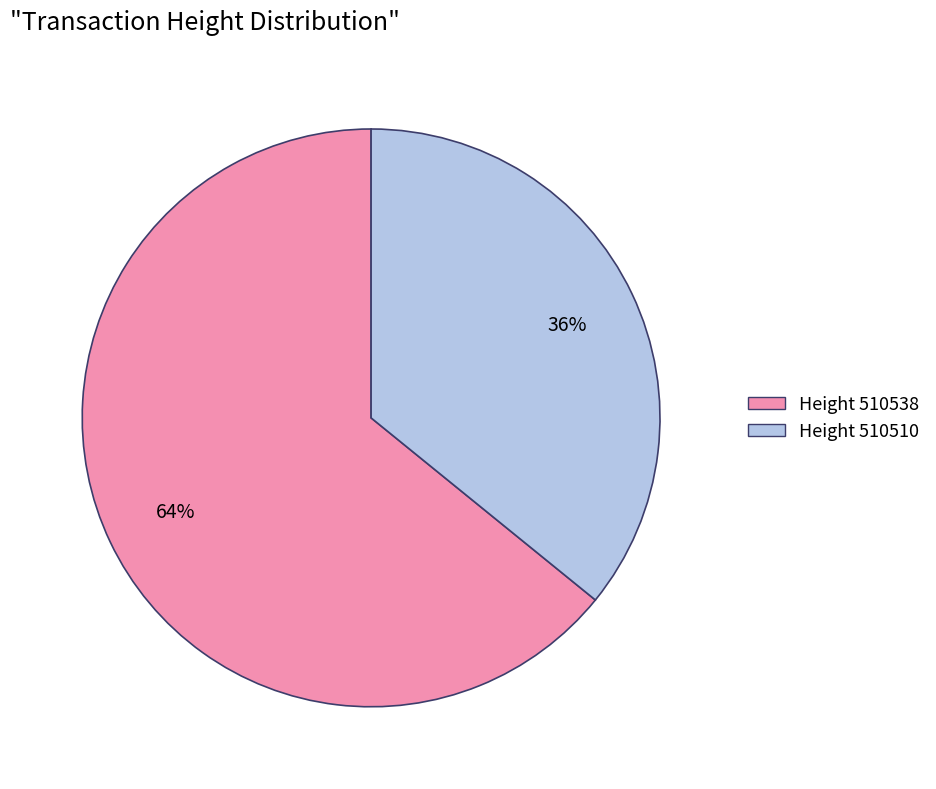

How many slices are in this pie chart?

2